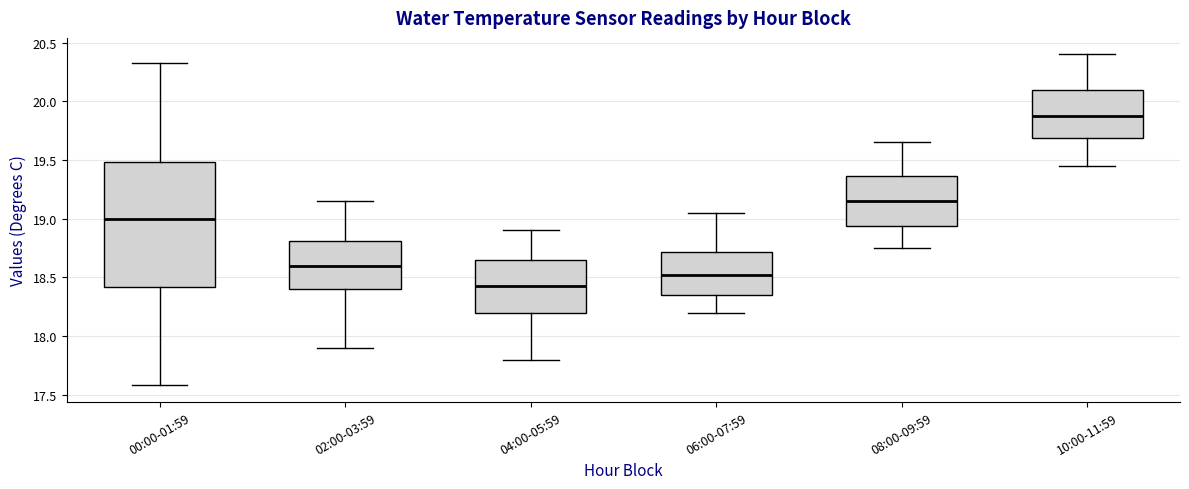

Where is the upper edge of the box for 02:00-03:59 on the y-axis? The values are not printed on the chart, so give them approximately, as read against the axis.

18.80